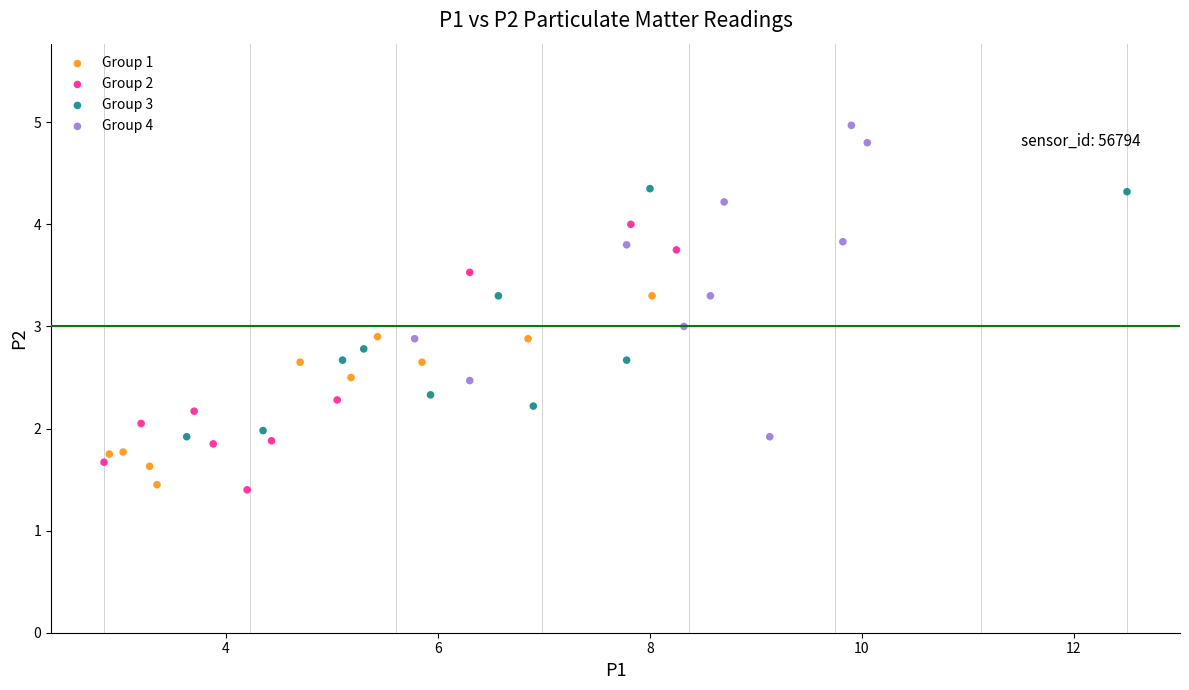

Which series contains the highest Y value?

Group 4